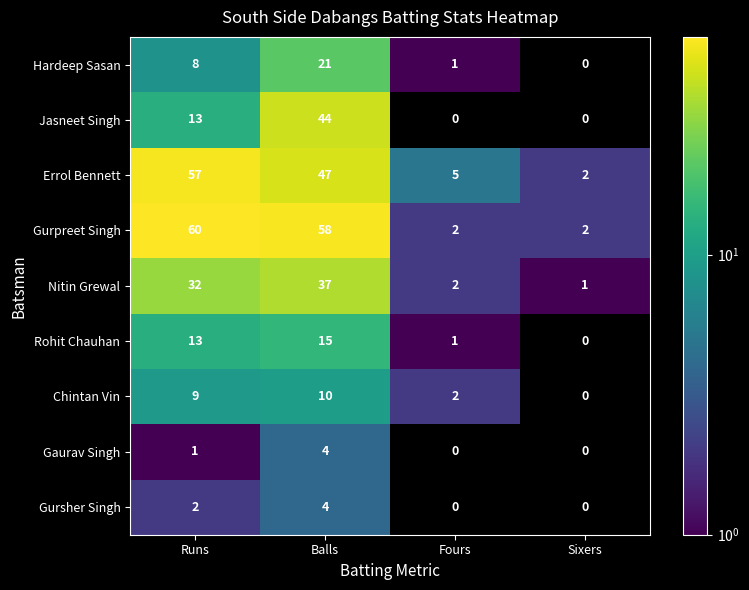

How many data points does each series have?

4